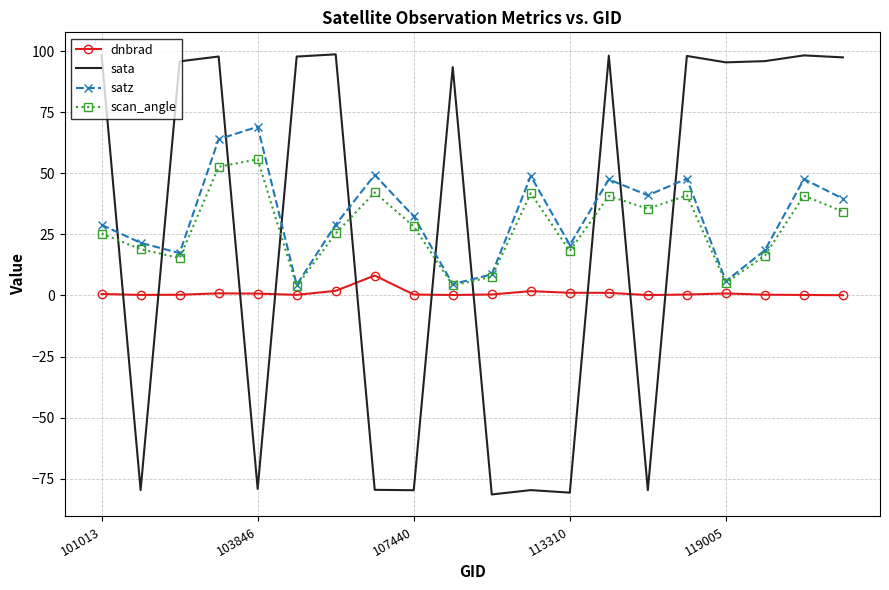

Which series has the largest range (max minus min)?

sata